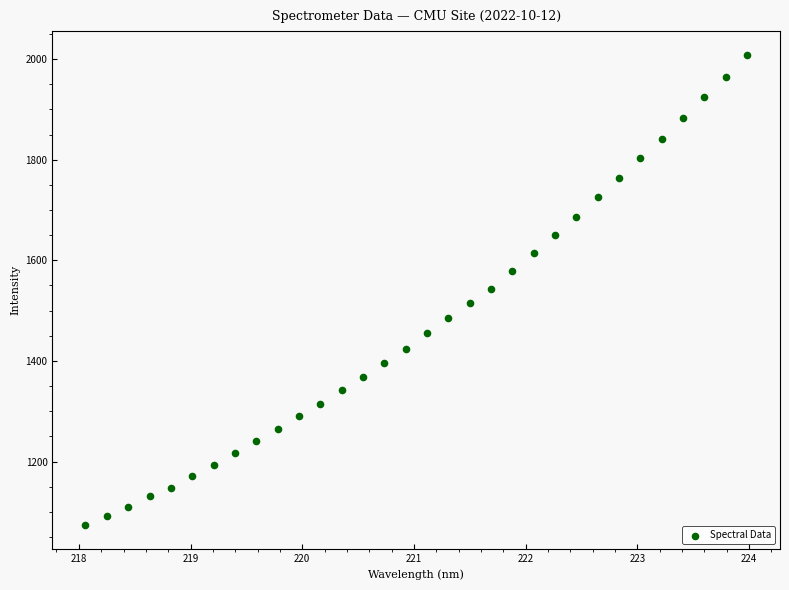

What is the range of Y values (max minus min)?

935.6